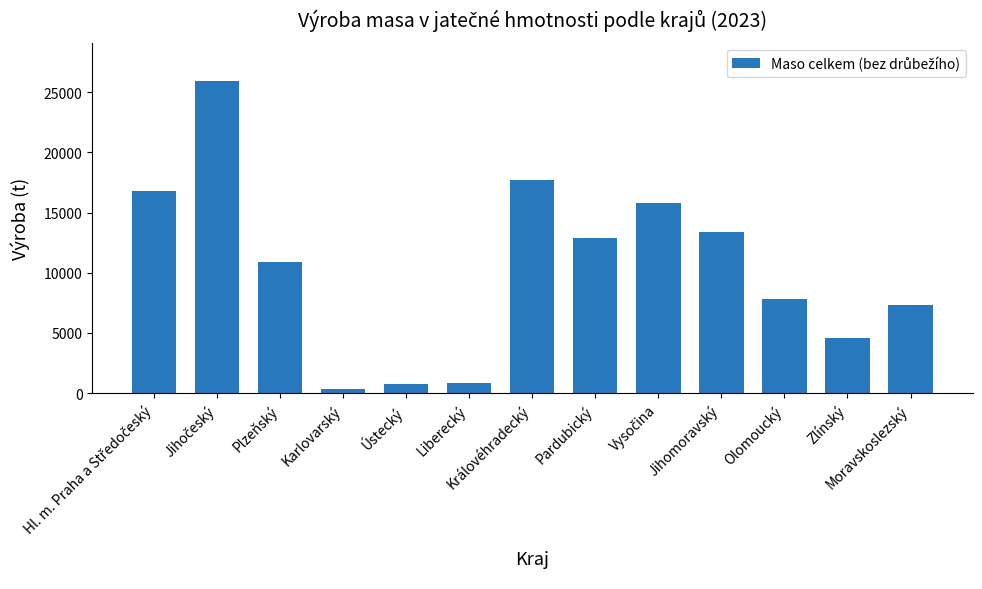

Is it true that the value at Olomoucký is 7784.3?

True